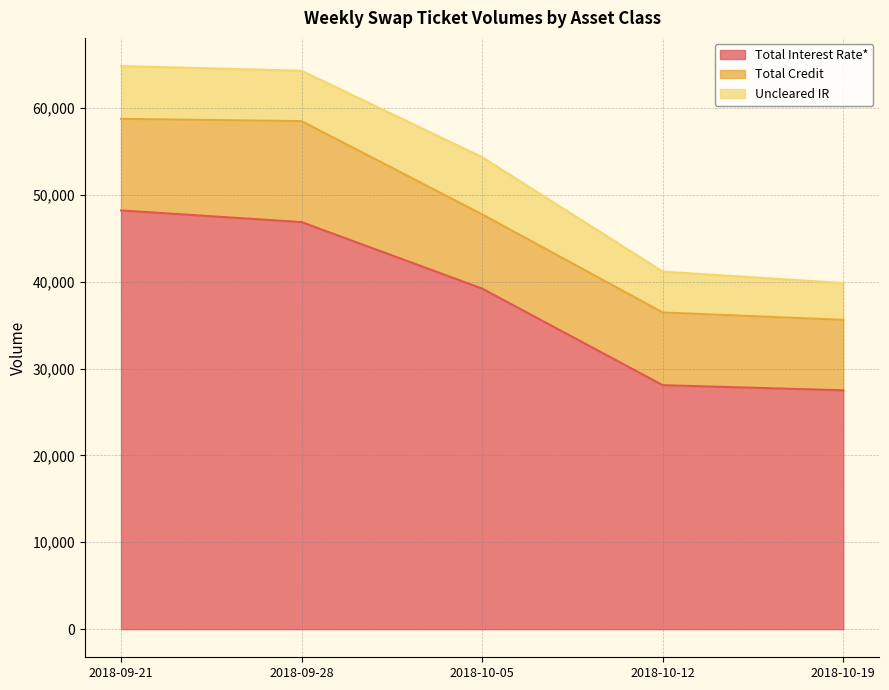

How many Uncleared IR values are between 4710 and 6085?

3